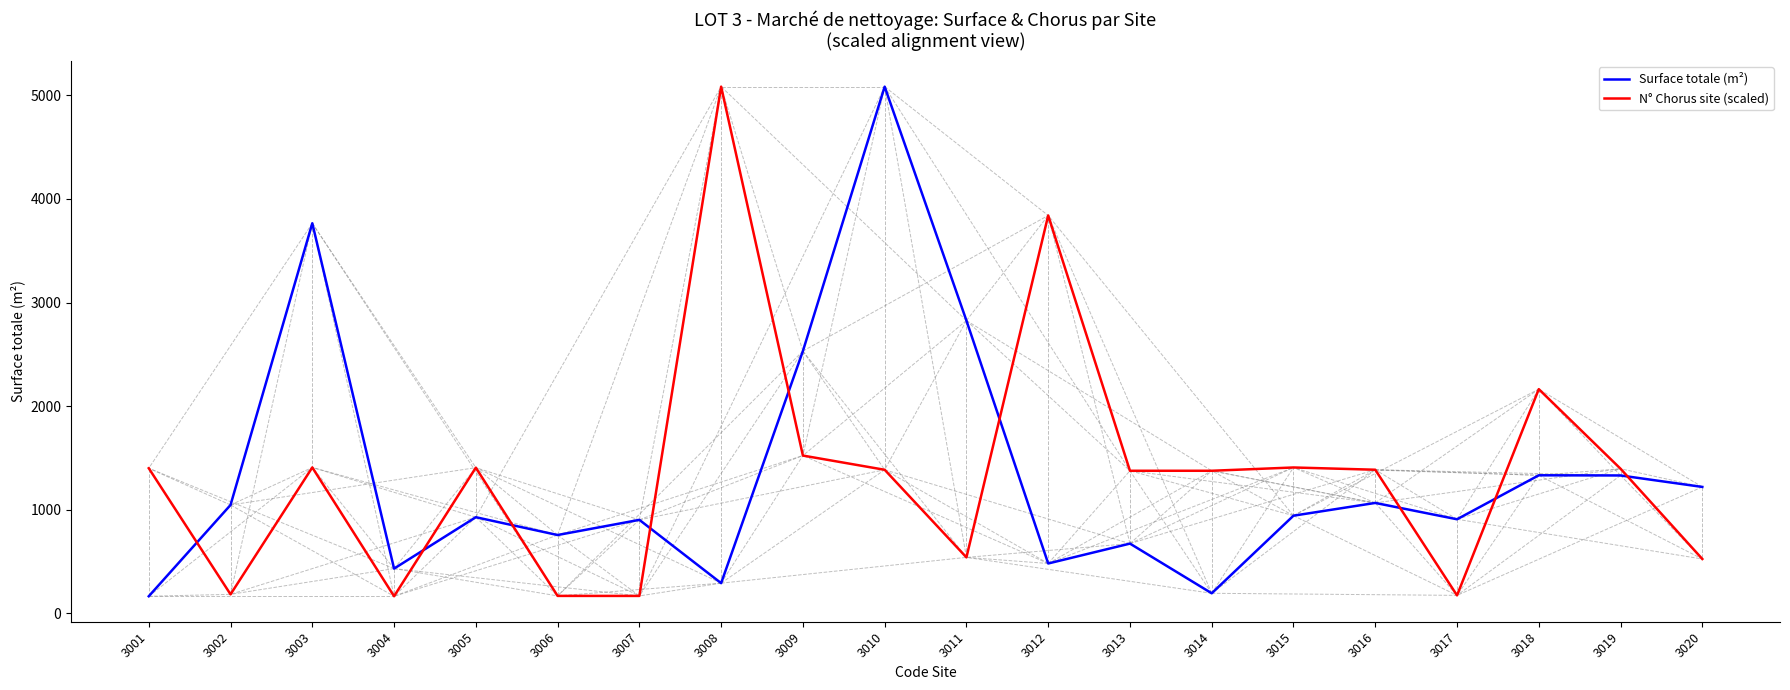

At 3004, list the series in order from smallest to largest.

N° Chorus site (scaled), Surface totale (m²)